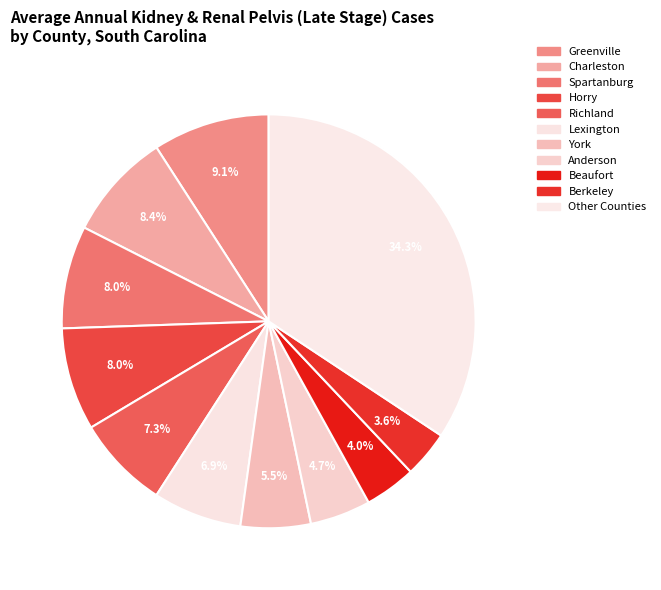

How many segments does this pie chart have?

11